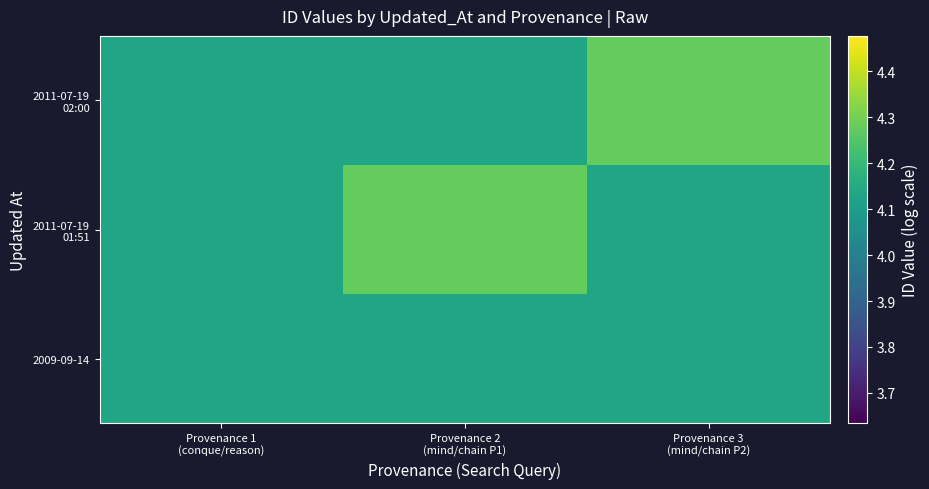

What is the total value across all series at Provenance 3
(mind/chain P2)?

12.5